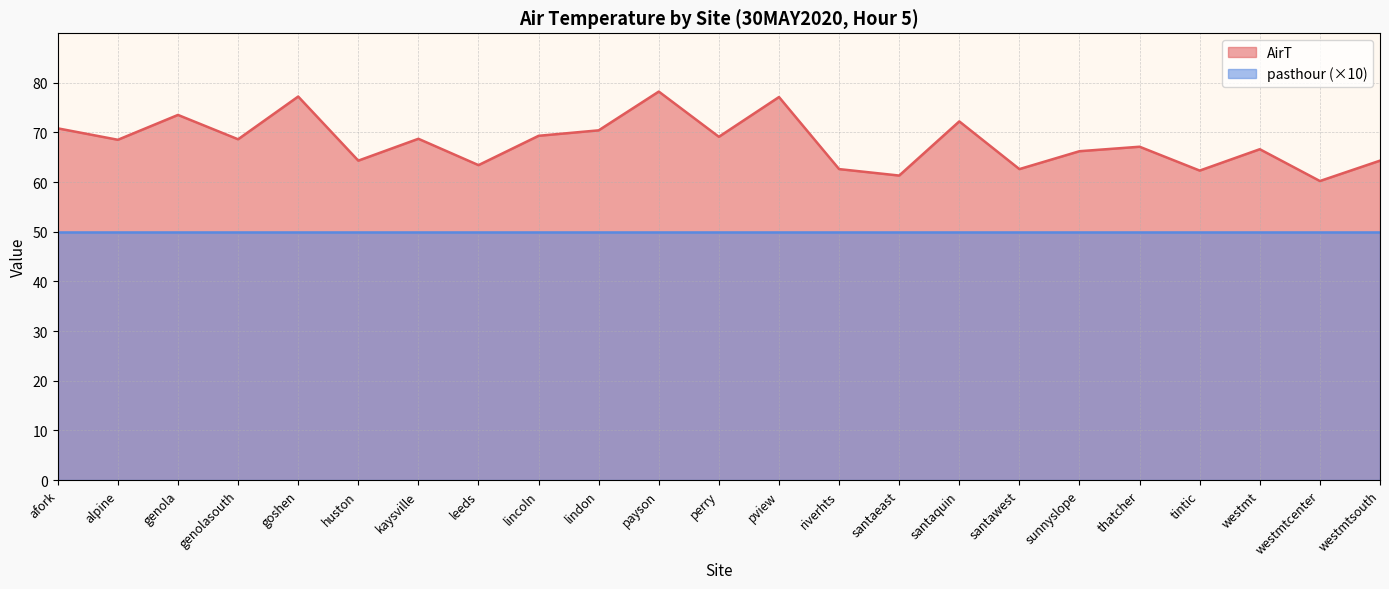

Which category has the lowest value across all series?

westmtcenter